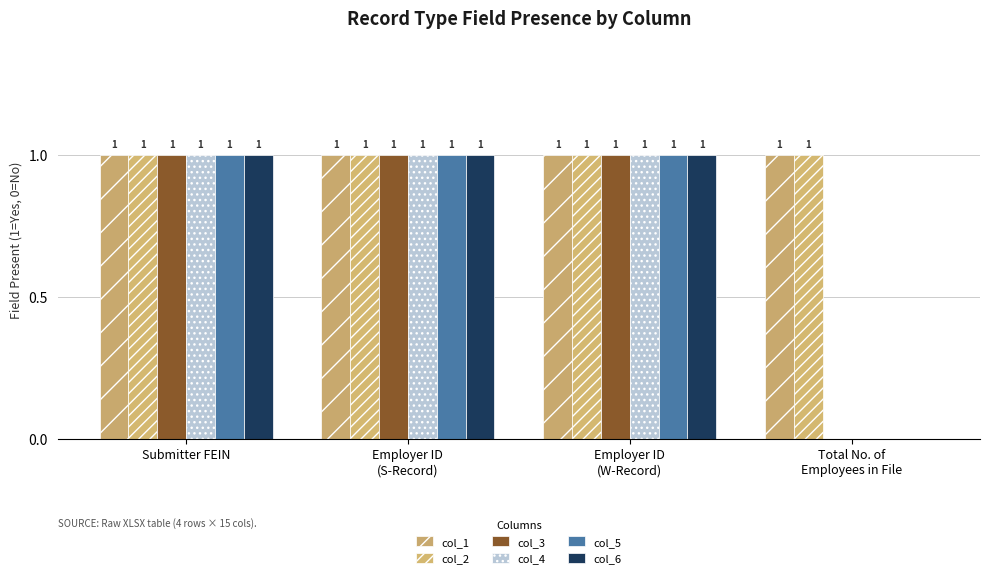

Reading right to left, what are all the values shown in this chart?

col_1: Total No. of
Employees in File=1	Employer ID
(W-Record)=1	Employer ID
(S-Record)=1	Submitter FEIN=1
col_2: Total No. of
Employees in File=1	Employer ID
(W-Record)=1	Employer ID
(S-Record)=1	Submitter FEIN=1
col_3: Total No. of
Employees in File=0	Employer ID
(W-Record)=1	Employer ID
(S-Record)=1	Submitter FEIN=1
col_4: Total No. of
Employees in File=0	Employer ID
(W-Record)=1	Employer ID
(S-Record)=1	Submitter FEIN=1
col_5: Total No. of
Employees in File=0	Employer ID
(W-Record)=1	Employer ID
(S-Record)=1	Submitter FEIN=1
col_6: Total No. of
Employees in File=0	Employer ID
(W-Record)=1	Employer ID
(S-Record)=1	Submitter FEIN=1